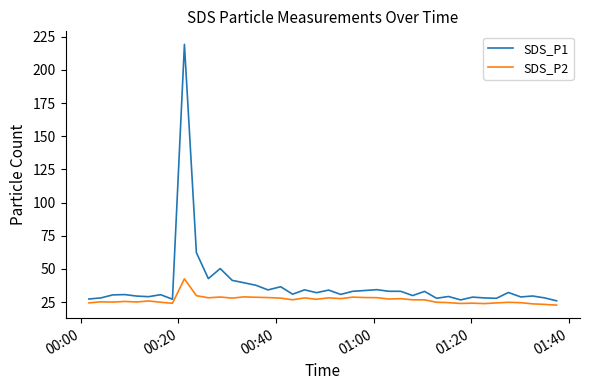

Rank the series by their average value, from highest to lowest.

SDS_P1, SDS_P2